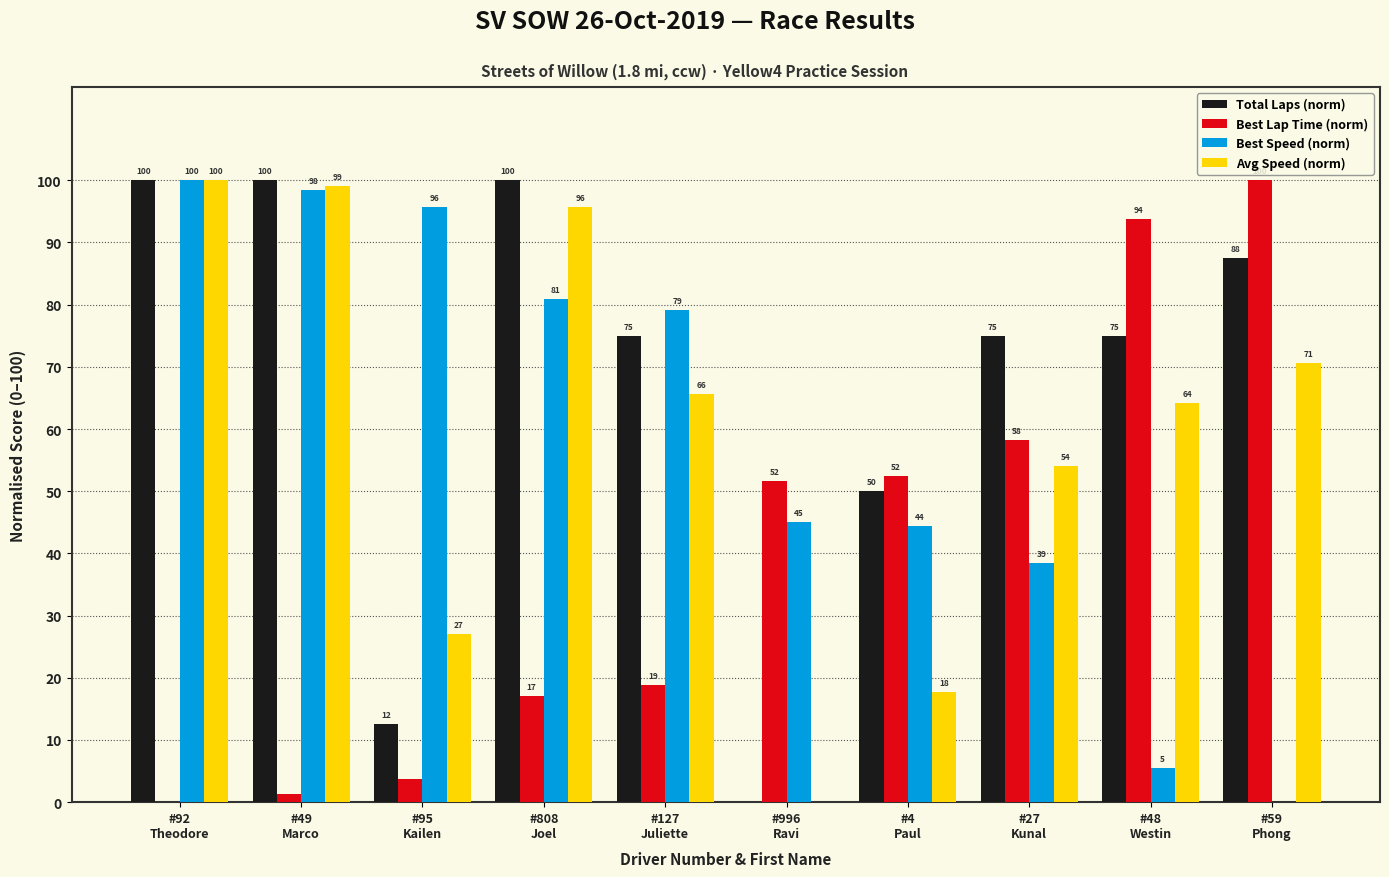

What is the sum of all Avg Speed (norm) values?

594.1